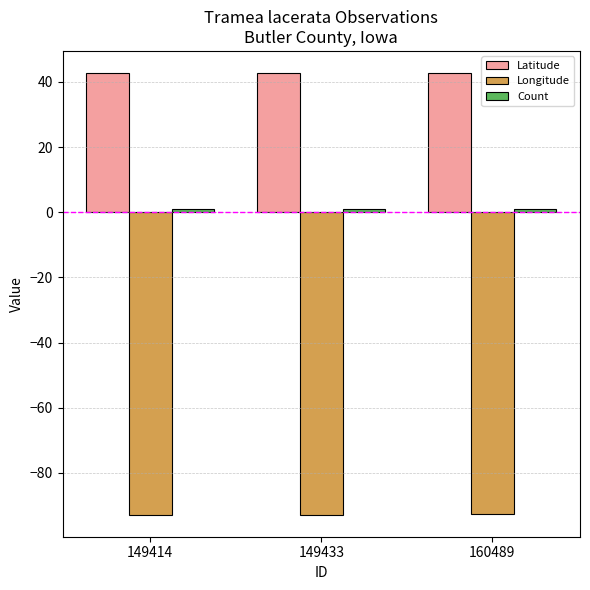

What is the minimum value shown in the chart?

-92.8